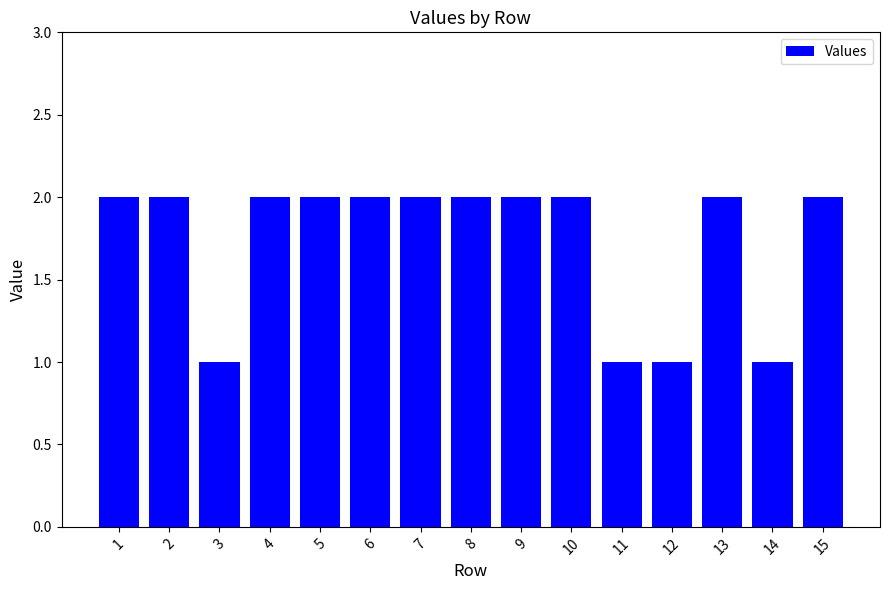

What is the approximate value at 4?

2